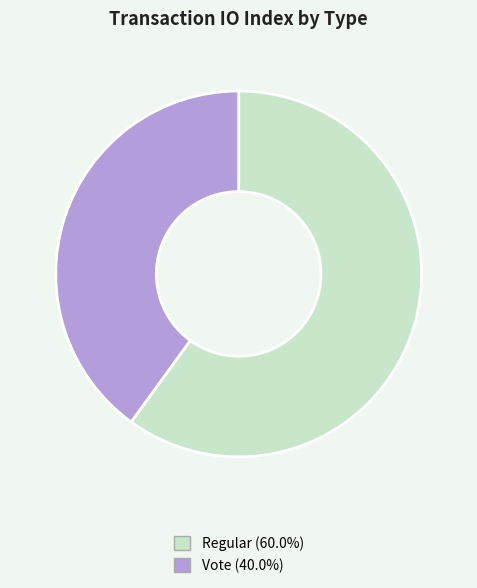

How many segments does this pie chart have?

2